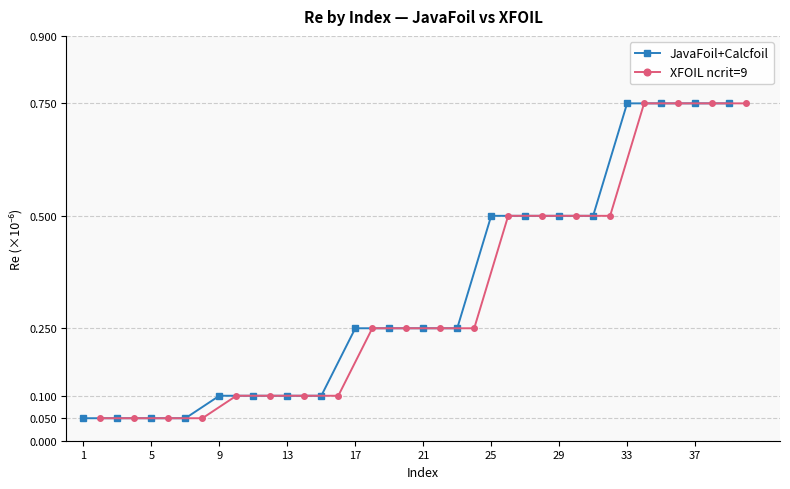

What is the difference between the maximum and second lowest values in the JavaFoil+Calcfoil series?

0.7